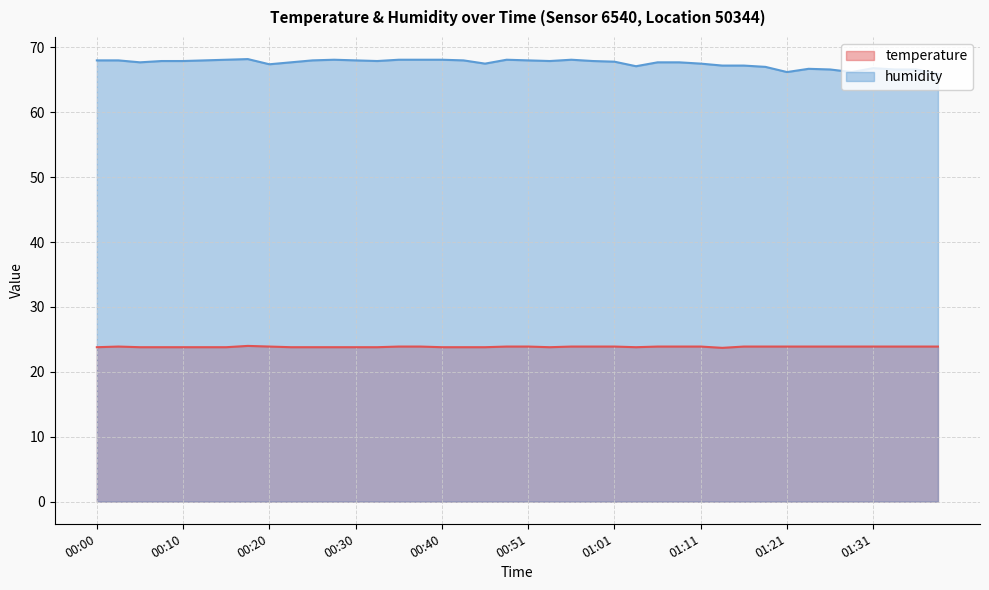

At which label does humidity reach its minimum?

01:39